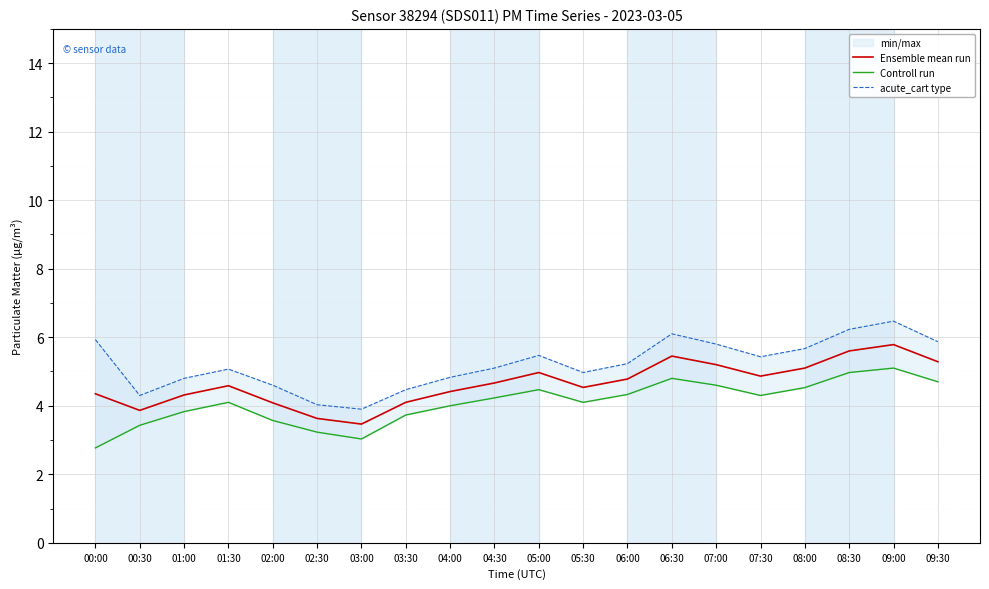

What position from the right is 02:30?

15